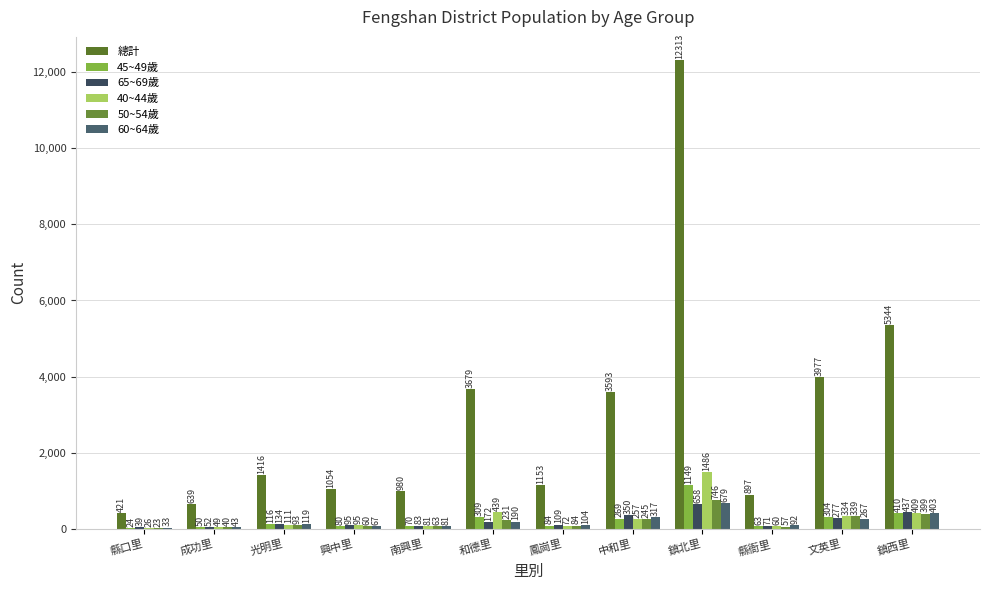

How many data points does each series have?

12